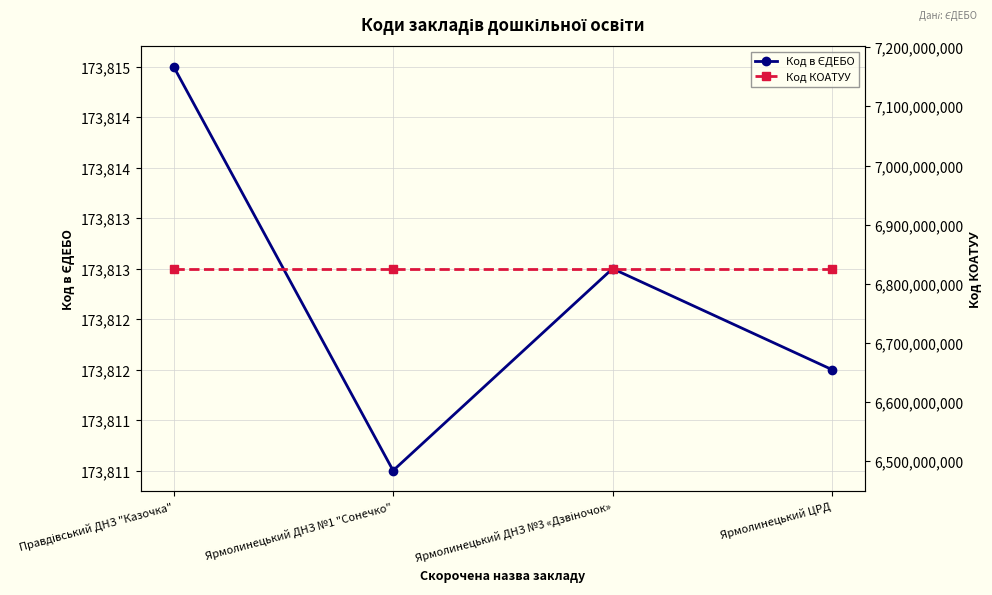

What are all the series names shown in the legend?

Код в ЄДЕБО, Код КОАТУУ